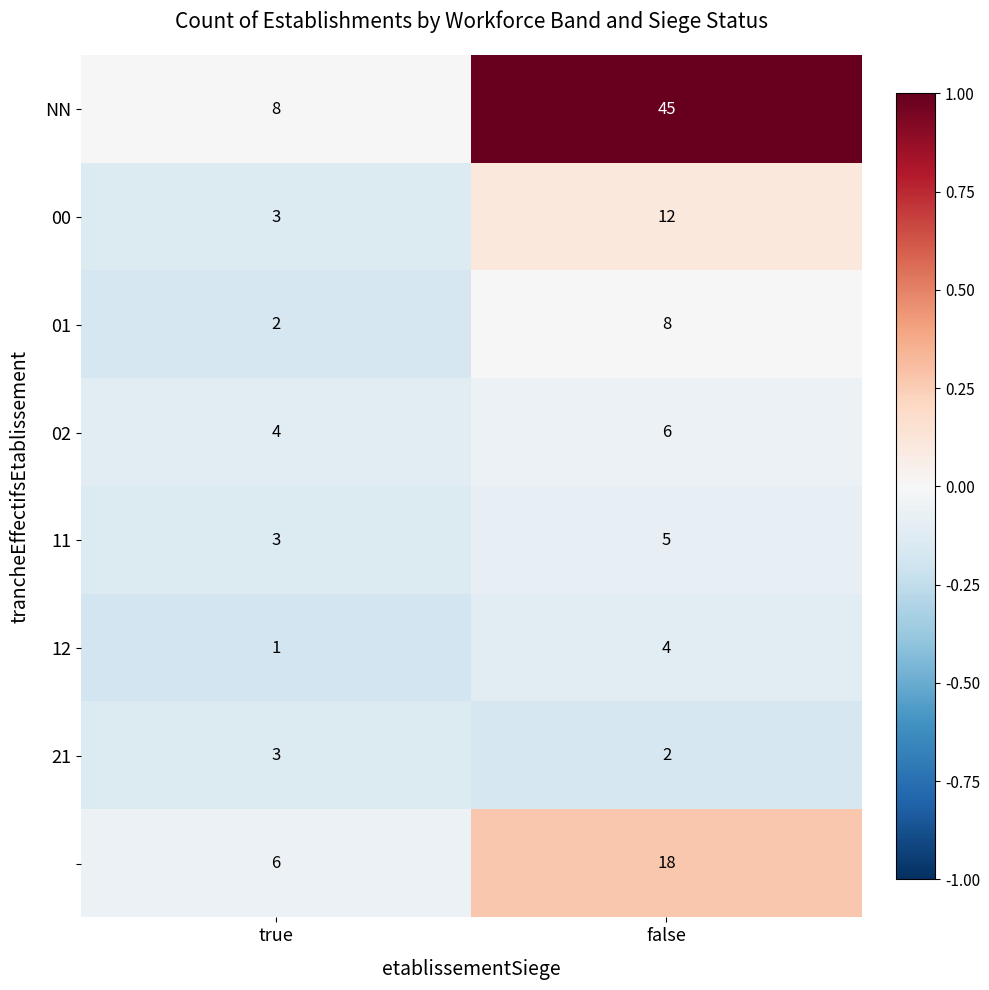

What is the total value across all series at true?

30